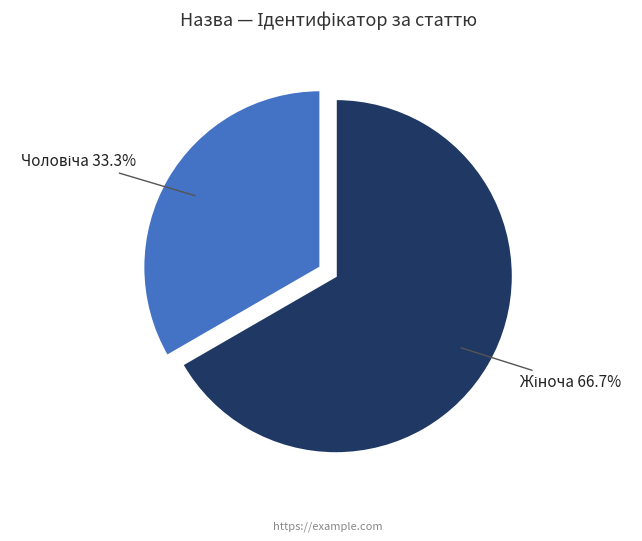

Is there any slice that represents more than half of the pie?

Yes